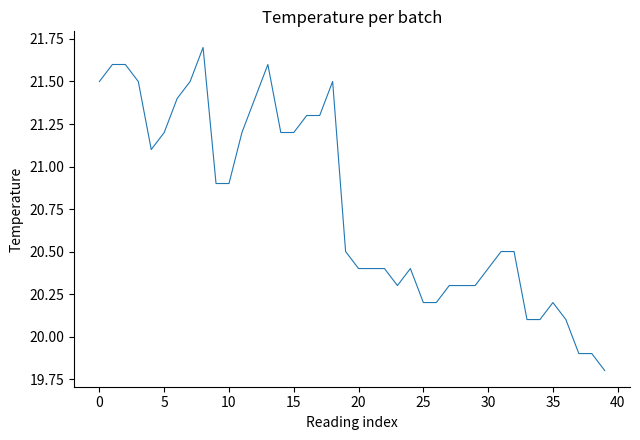

What is the difference between the maximum and minimum values?

1.9